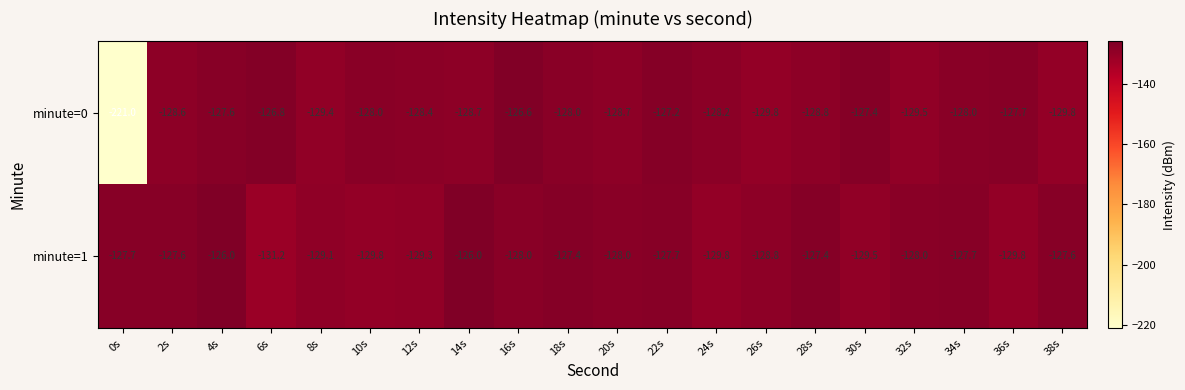

Is it true that minute=0 equals -84.3 at 20s?

False